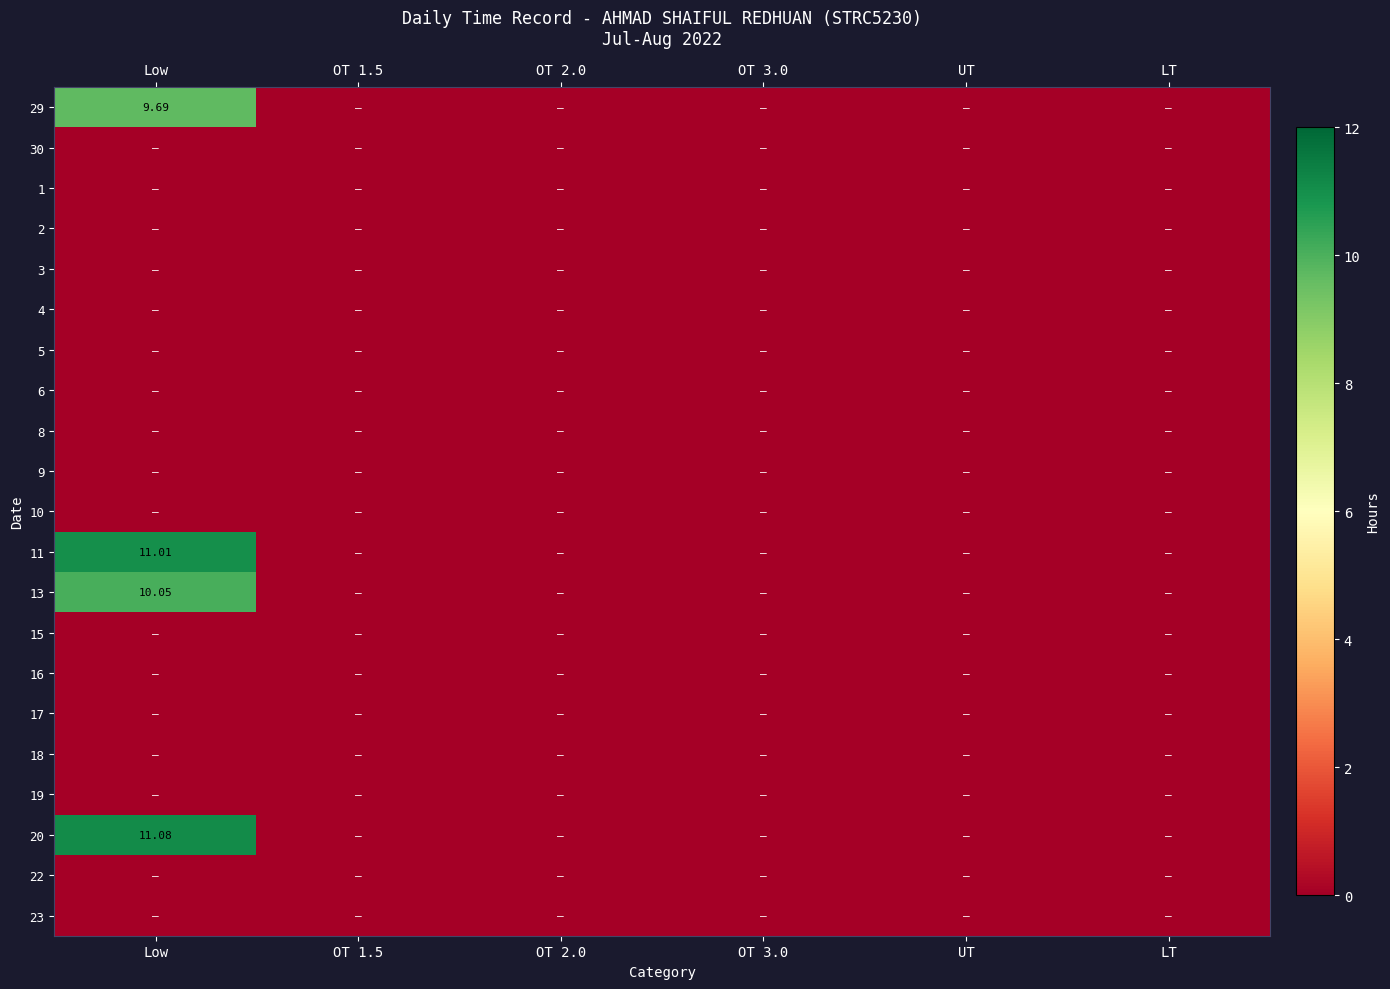

Is it true that 29 equals -6.0 at LT?

False